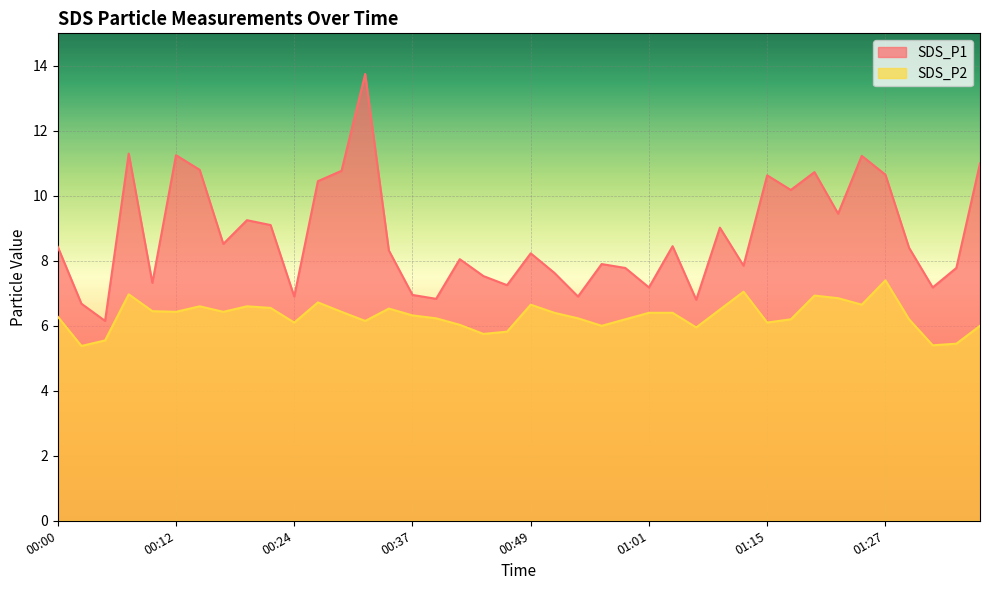

Where does the SDS_P2 series first go above 6?

00:00